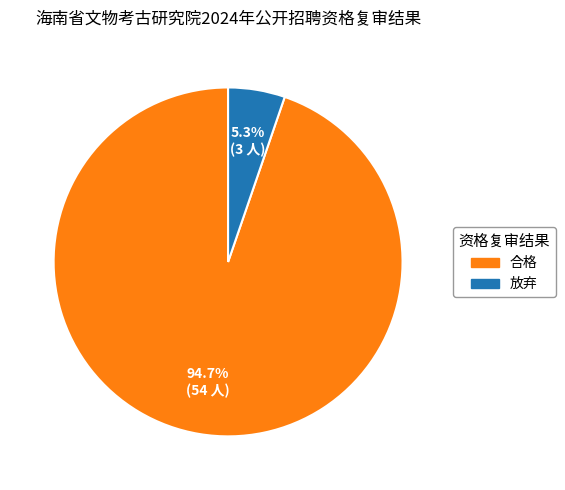

Rank the categories by value from lowest to highest.

放弃, 合格